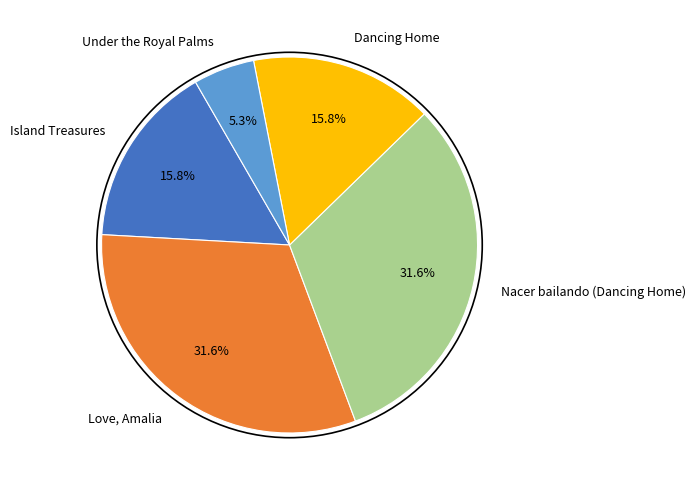

What is the smallest slice in the pie chart?

Under the Royal Palms